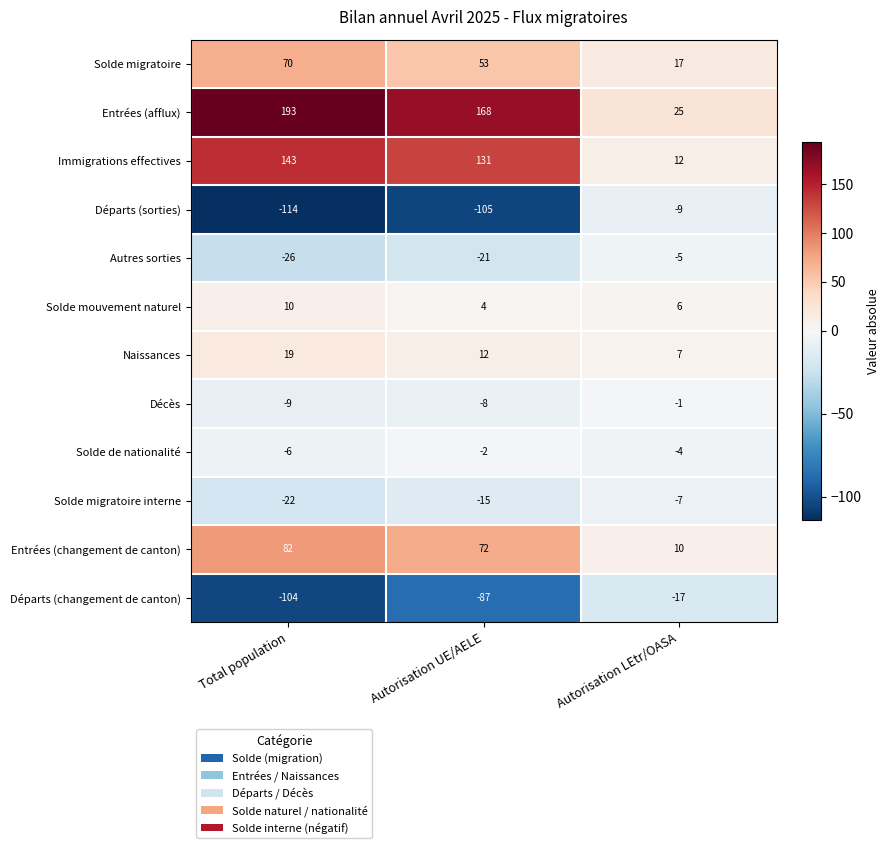

Is it true that Solde mouvement naturel equals 4 at Autorisation UE/AELE?

True